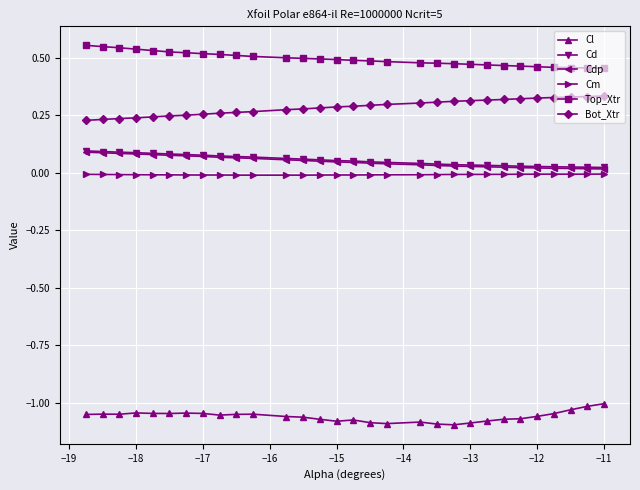

True or false: Cl and Bot_Xtr intersect in this chart.

False